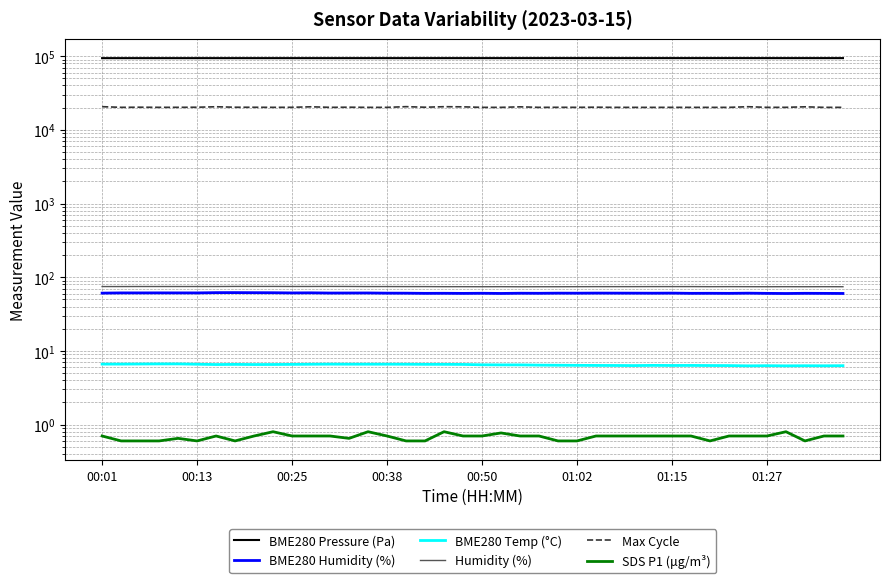

True or false: Humidity (%) and BME280 Humidity (%) cross at least once.

False